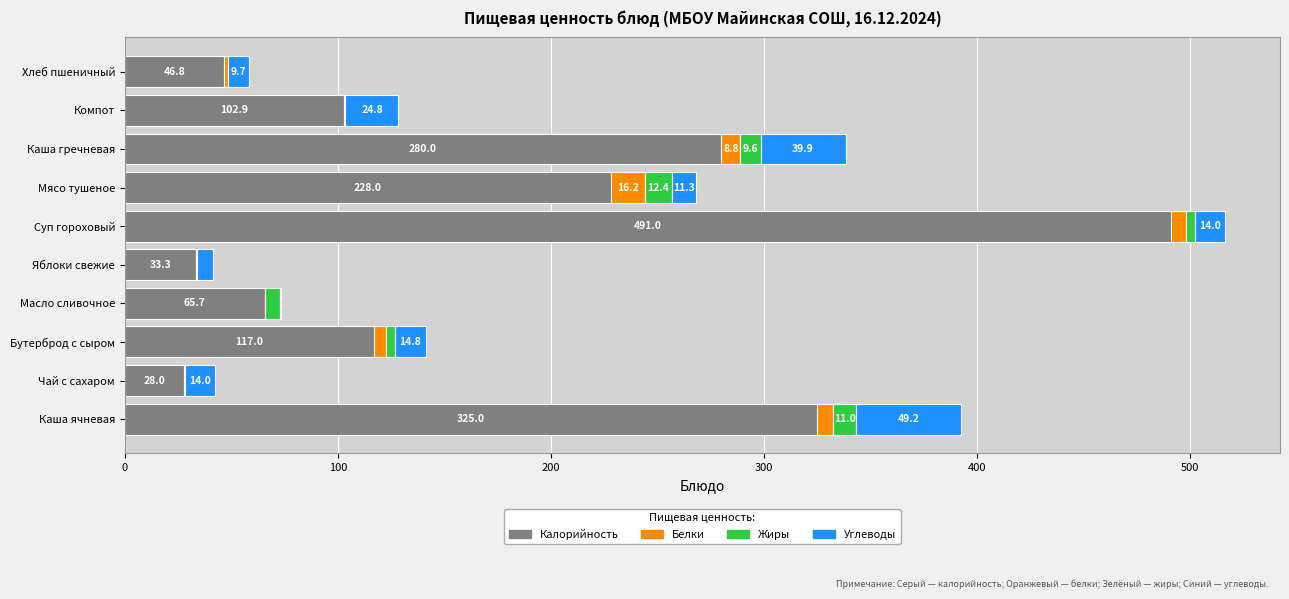

The value of Калорийность at Каша гречневая is 484.2. True or false?

False